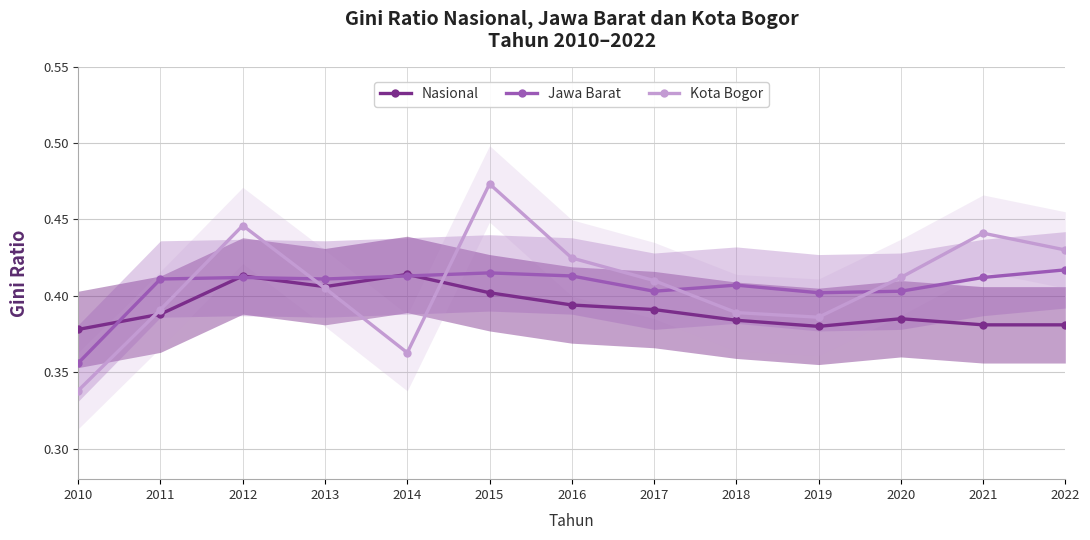

What is the value of the Nasional point at the 7th from the left?

0.4